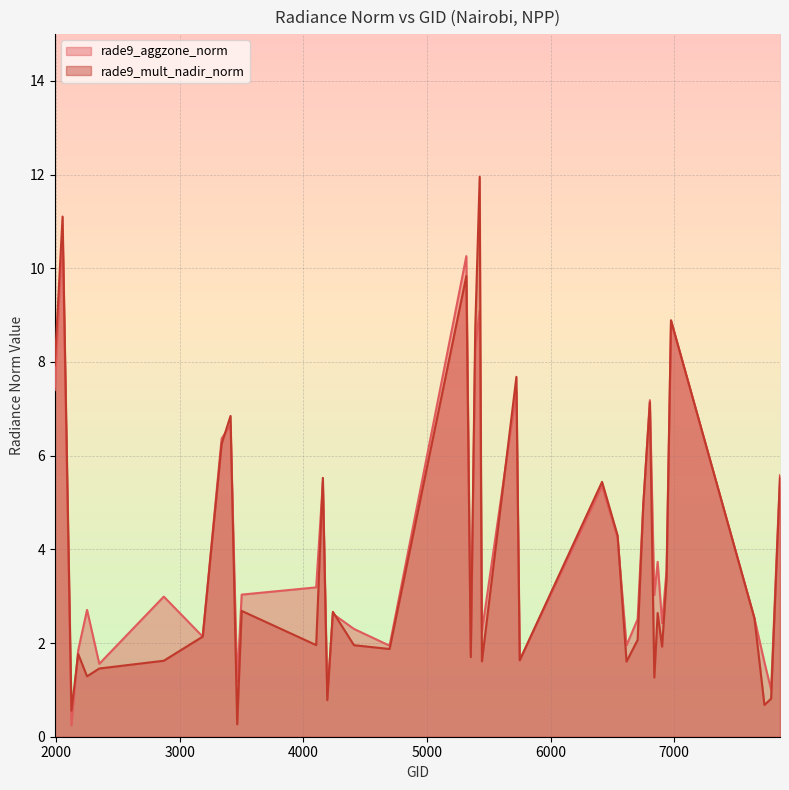

What is the greatest value displayed?

12.0